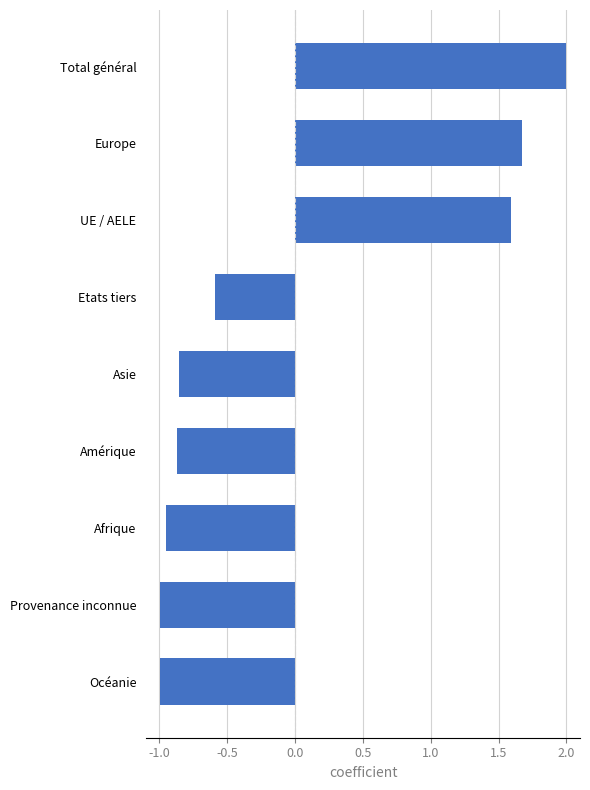

Where is the data nearest to the value 0?

Etats tiers